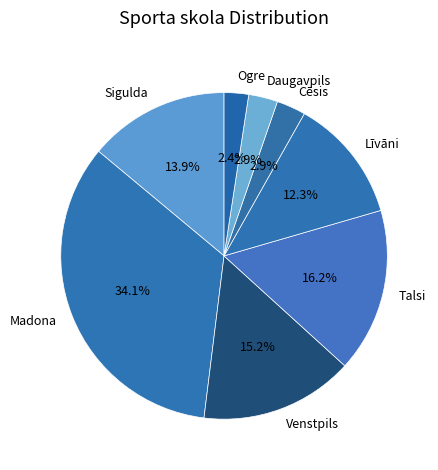

True or false: Sigulda accounts for 14% of the total.

True